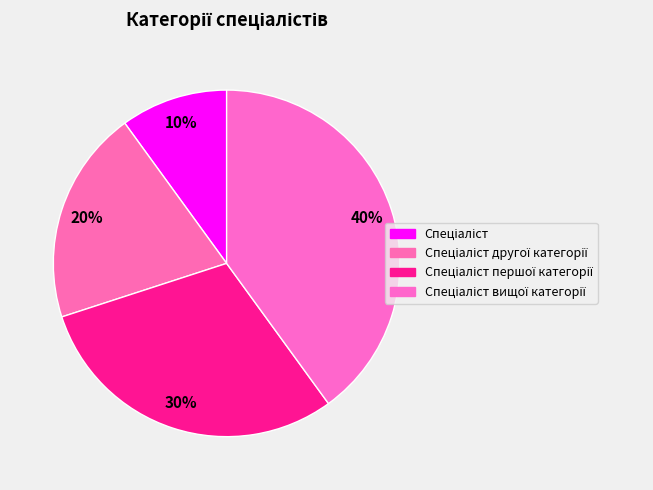

Count the number of slices in the pie.

4